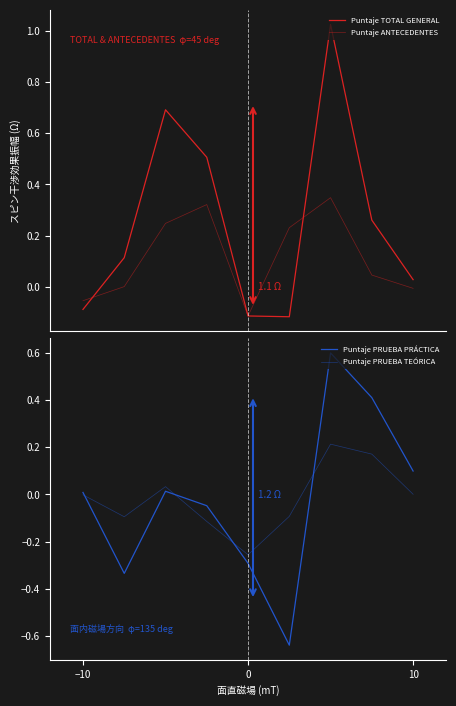

Which series has the largest total across all categories?

Puntaje TOTAL GENERAL